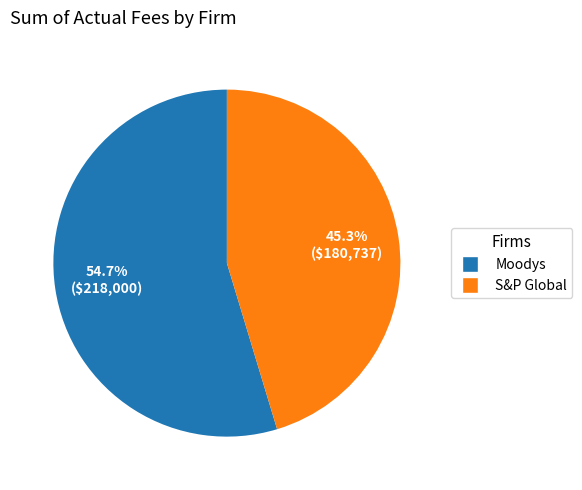

Combined, what portion of the pie is Moodys and S&P Global?

100.0%